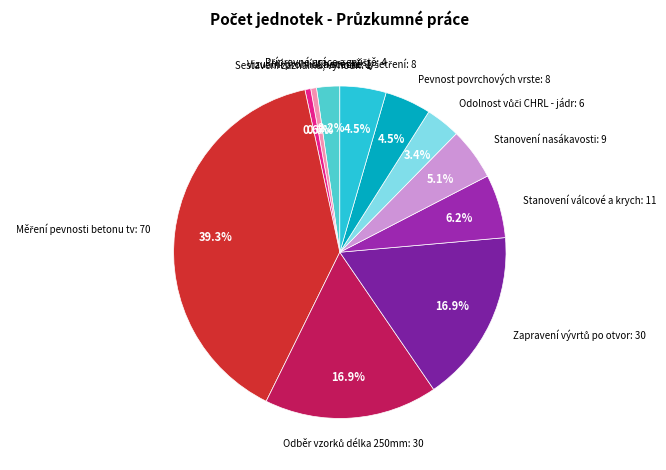

Count the number of slices in the pie.

11